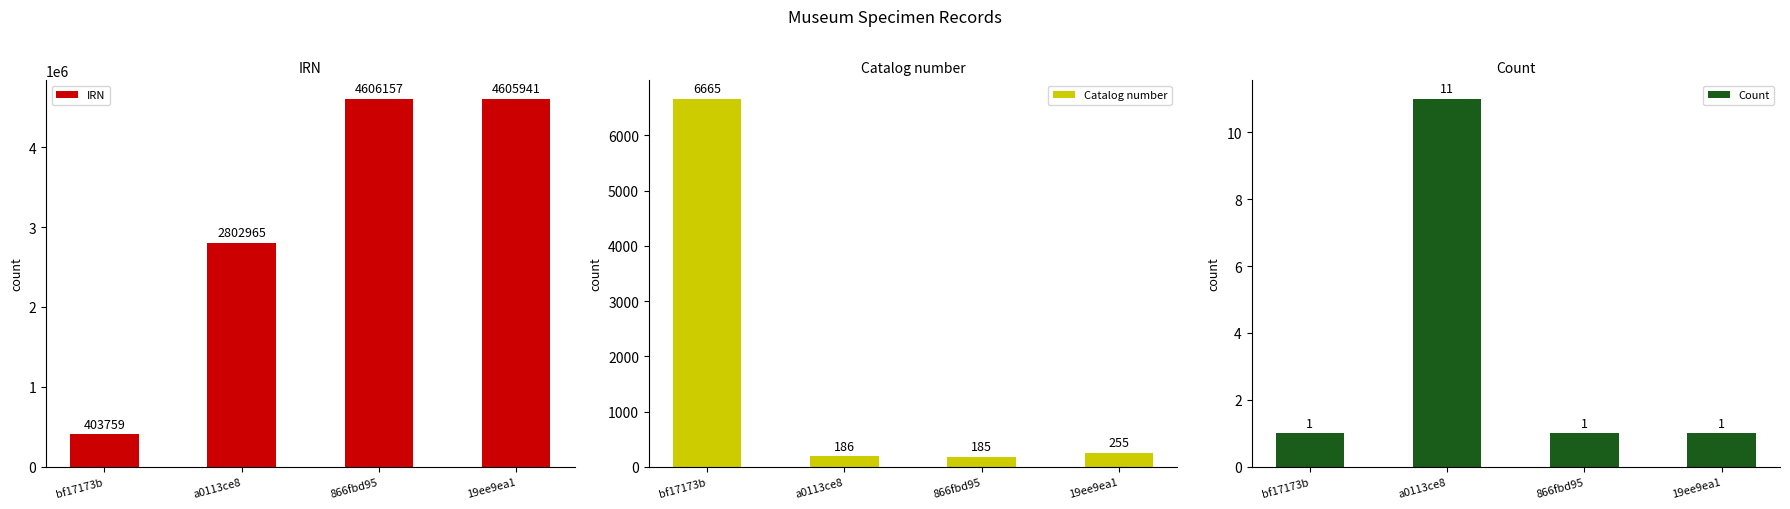

Reading right to left, list all the values displayed in this chart.

IRN: 19ee9ea1=4605941	866fbd95=4606157	a0113ce8=2802965	bf17173b=403759
Catalog number: 19ee9ea1=255	866fbd95=185	a0113ce8=186	bf17173b=6665
Count: 19ee9ea1=1	866fbd95=1	a0113ce8=11	bf17173b=1